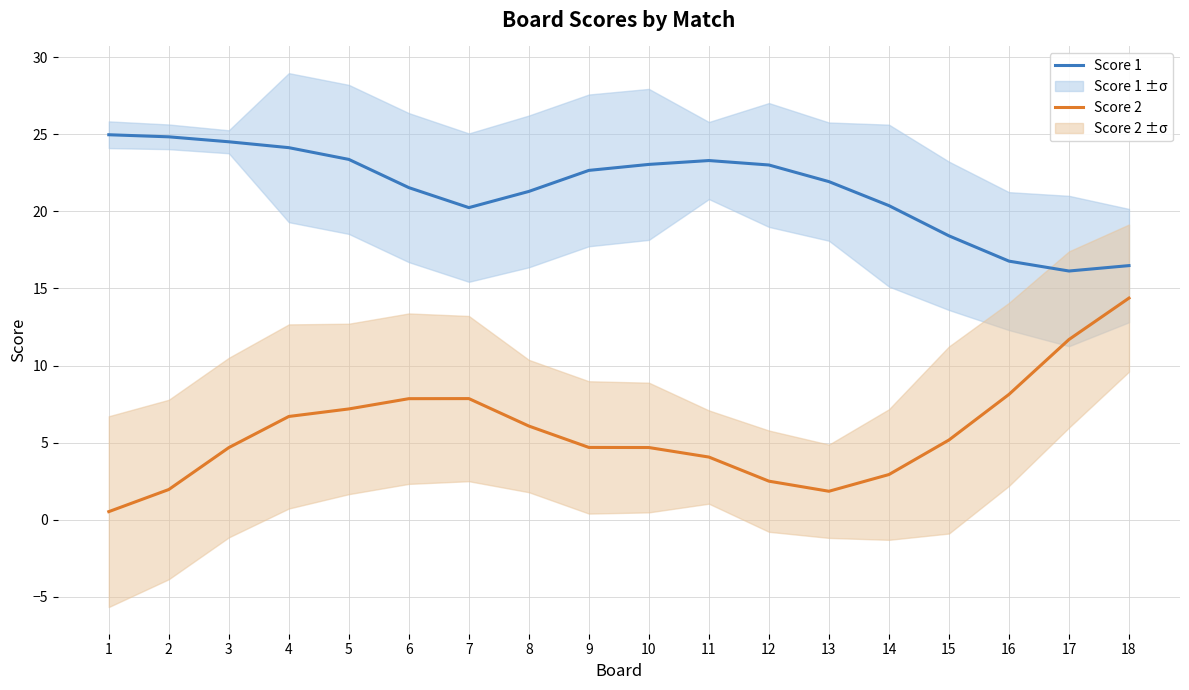

What is the difference between the highest and lowest values at 12?

20.5